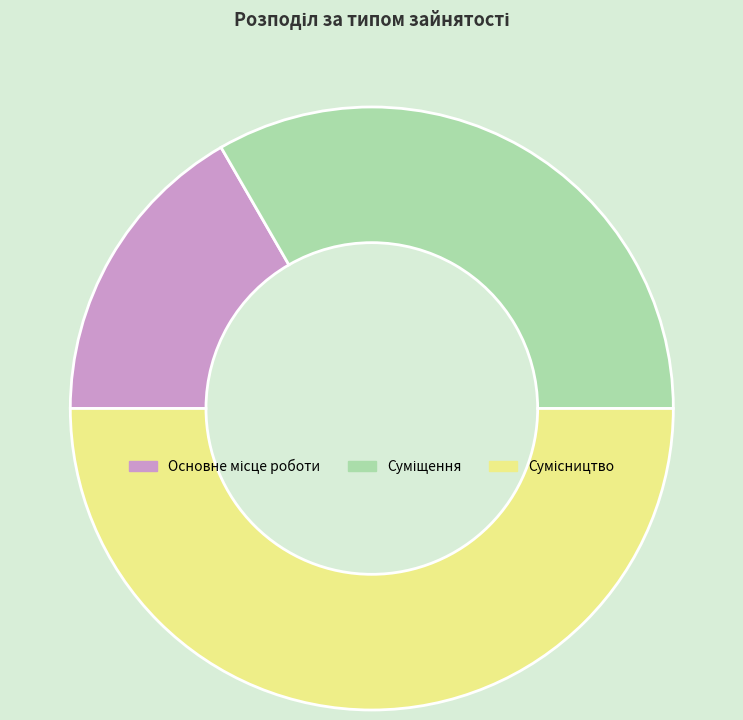

Count the number of slices in the pie.

3